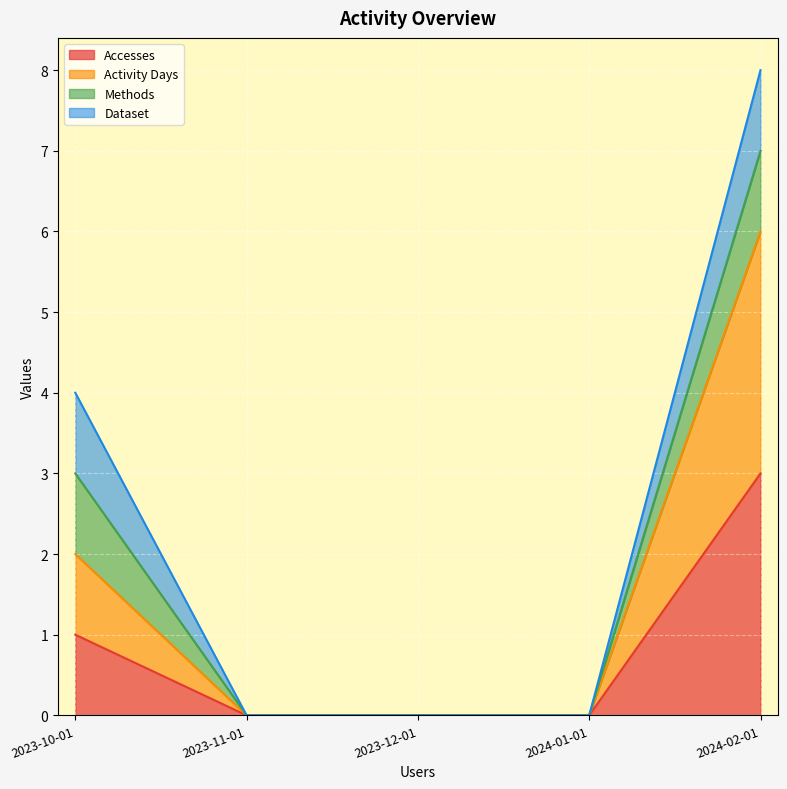

Is the value of Activity Days at 2023-10-01 greater than the value of Accesses at 2024-01-01?

Yes